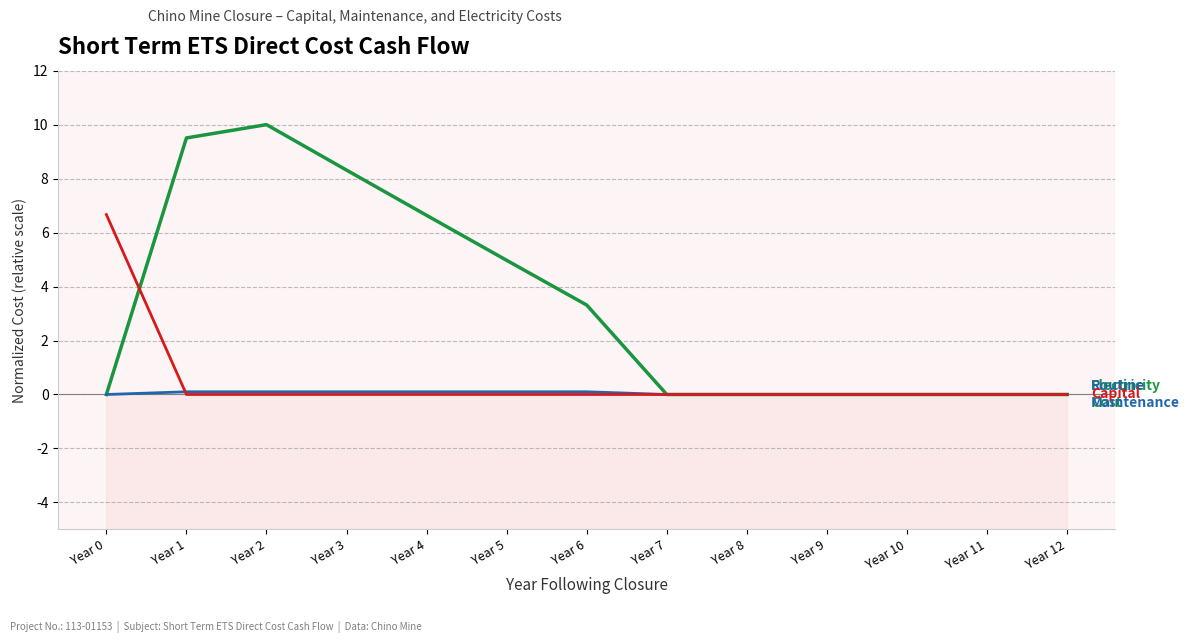

How many data points in Routine Maintenance are above 0?

6